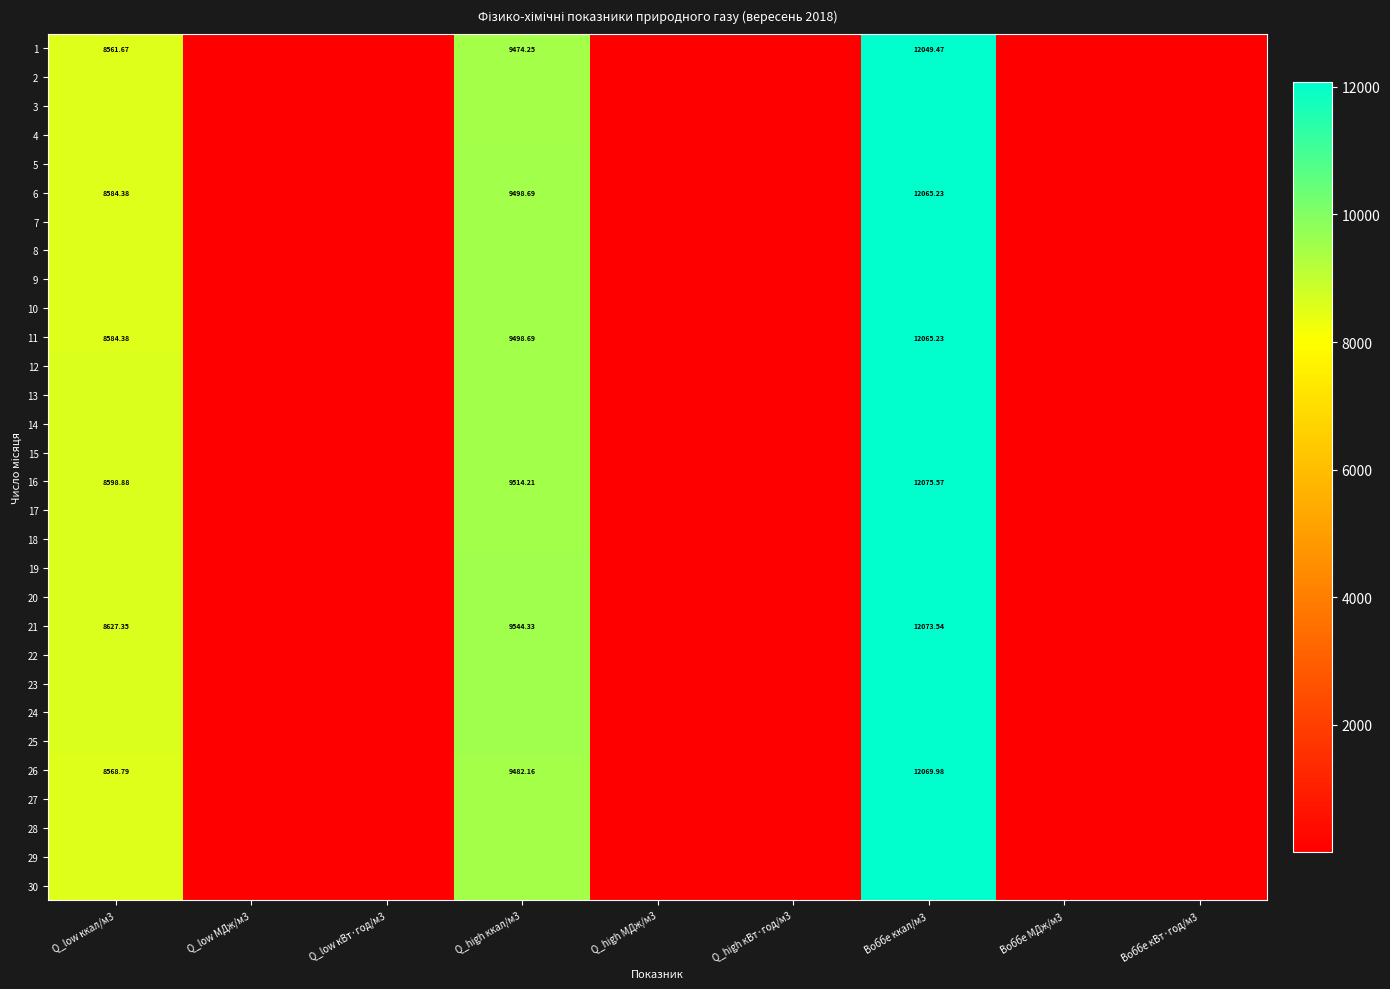

What is the minimum value shown in the chart?

10.0